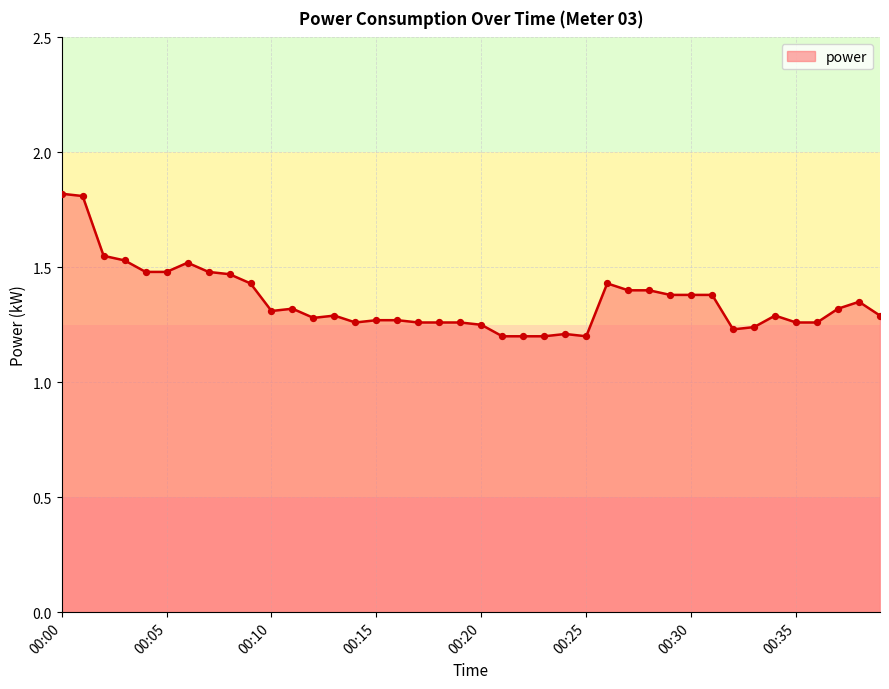

What is the greatest value displayed?

1.8